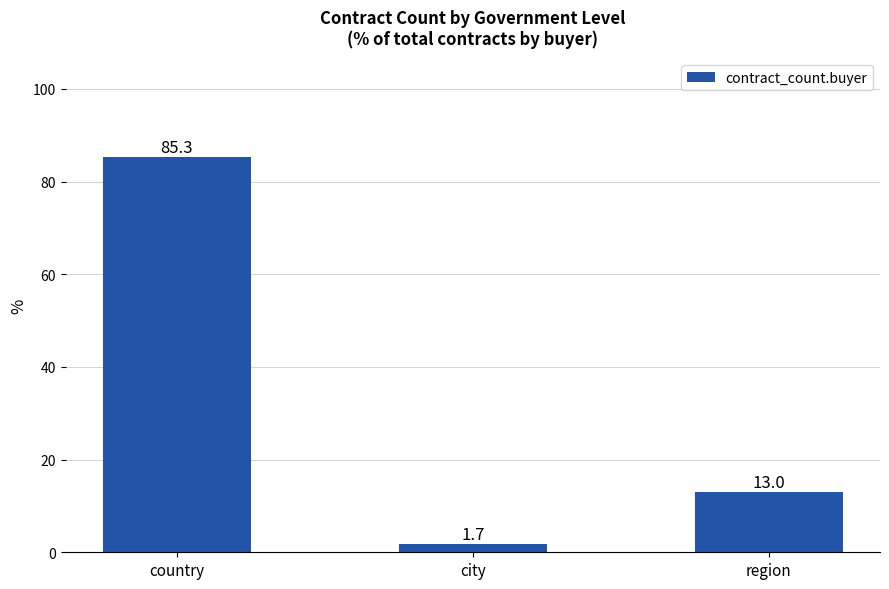

List the labels in order of value, largest first.

country, region, city